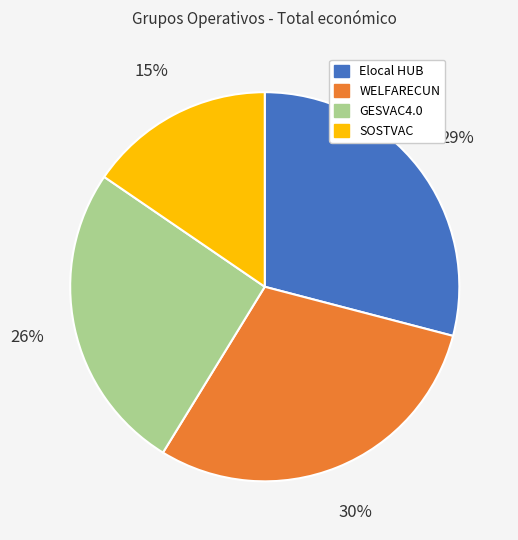

What percentage is the WELFARECUN slice, to the nearest percent?

30%